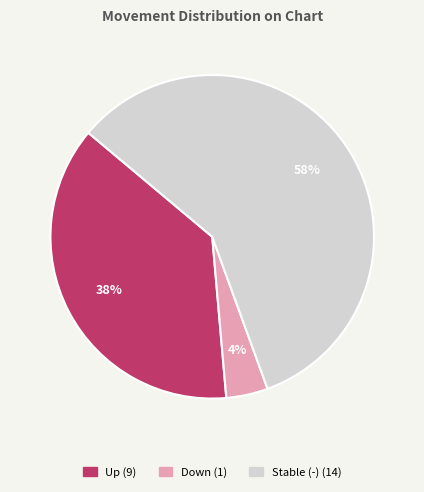

To the nearest percent, what is the difference between the largest and smallest slice percentages?

54%